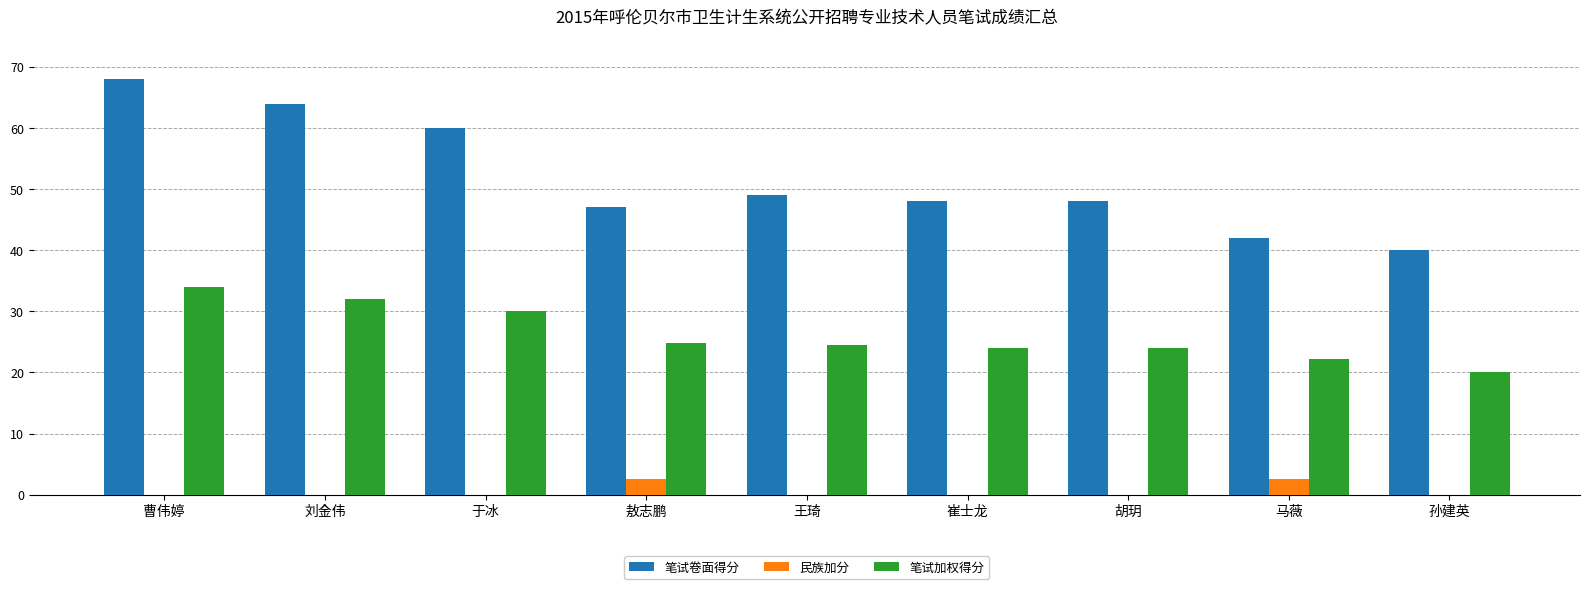

What is the highest value of the 笔试卷面得分 series?

68.0